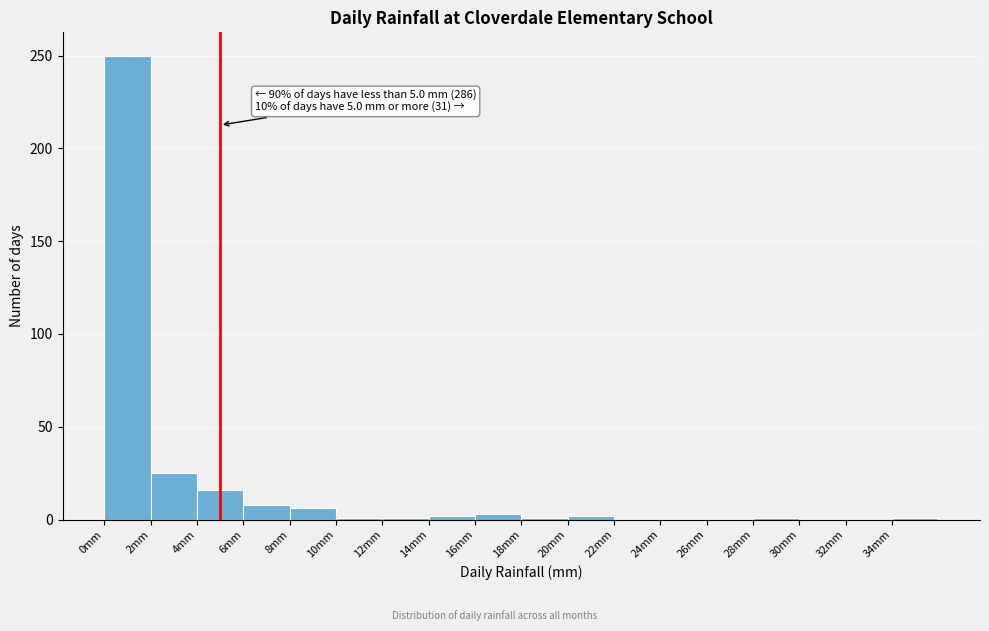

Over which range of the x-axis is the bar tallest?

0 to 2